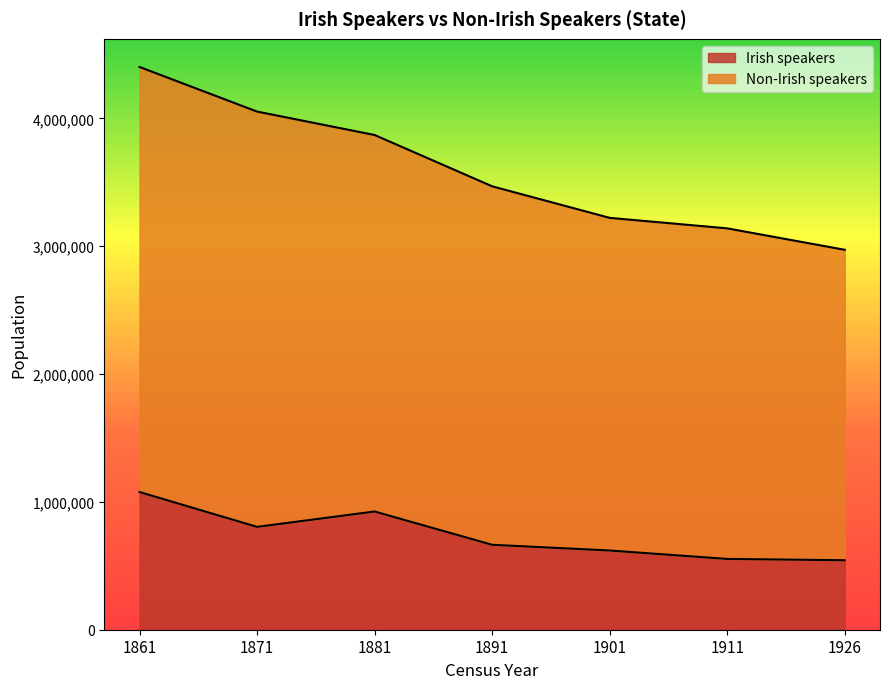

What is the difference between the Irish speakers values at 1881 and 1871?

120234